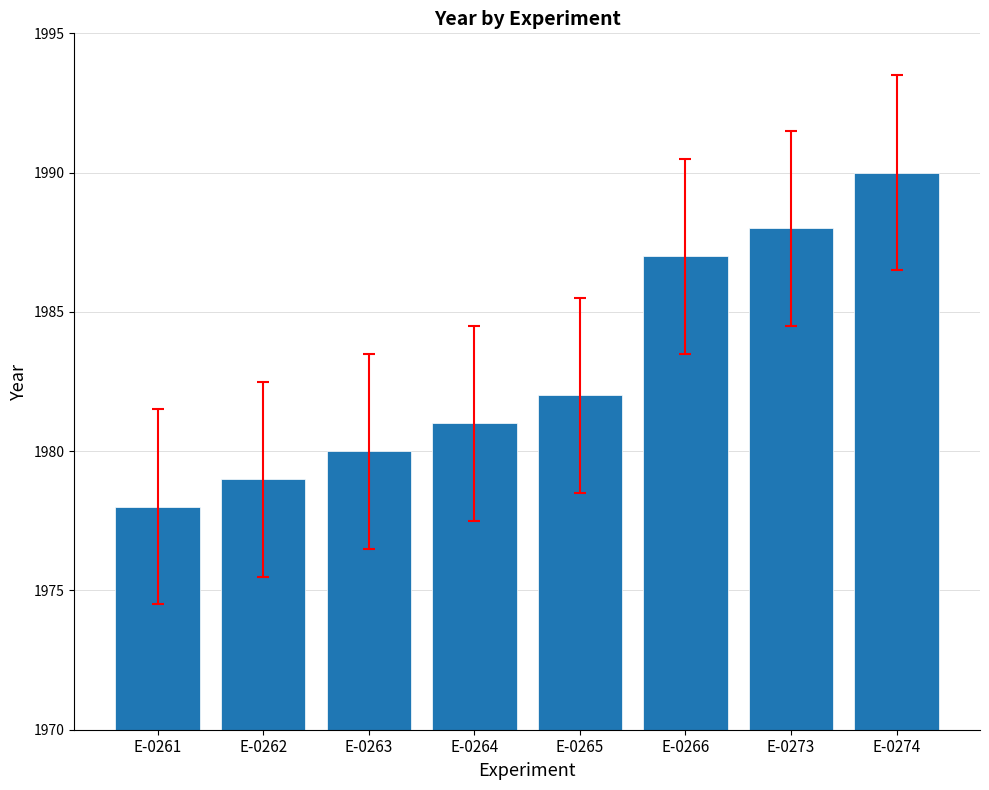

Between E-0266 and E-0274, which is larger?

E-0274